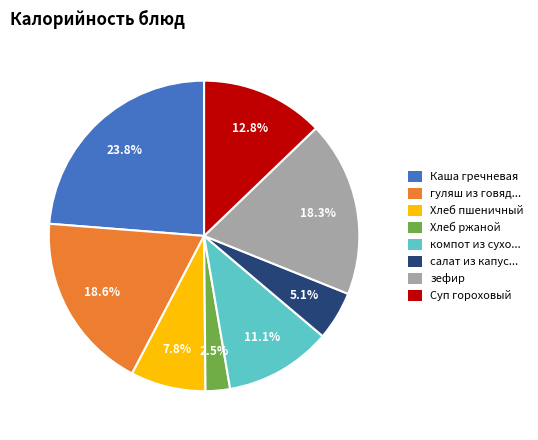

What is the largest slice in the pie chart?

Каша гречневая